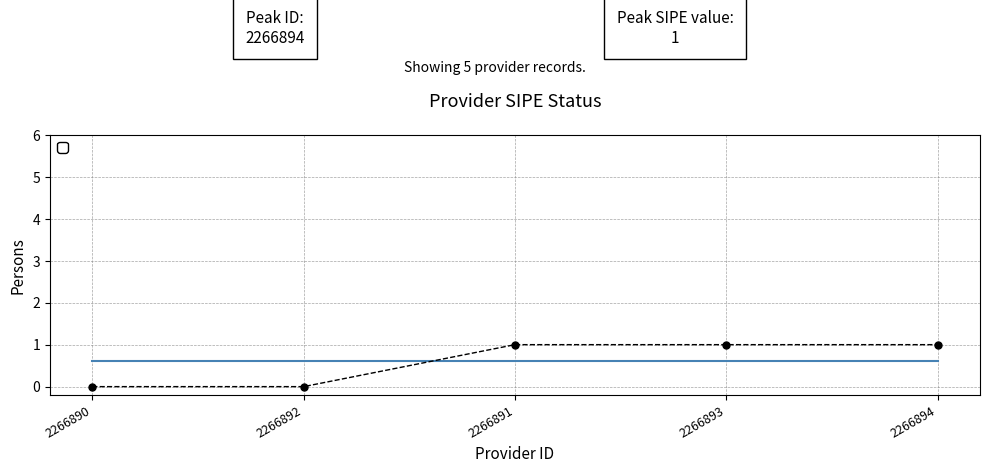

Is it true that the value at 2266892 is 0?

True